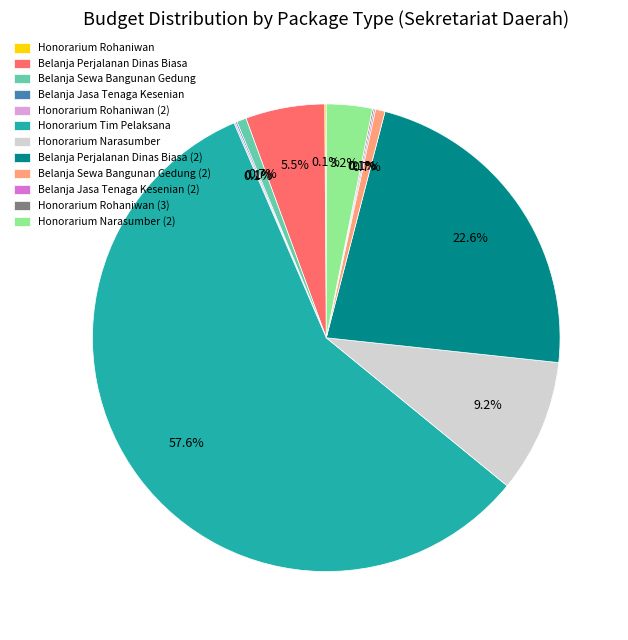

What is the majority slice?

Honorarium Tim Pelaksana